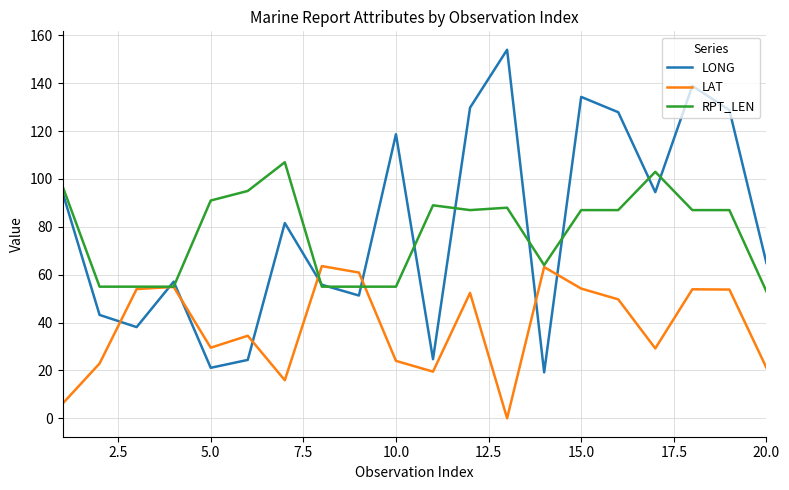

What is the maximum value shown in the chart?

154.0